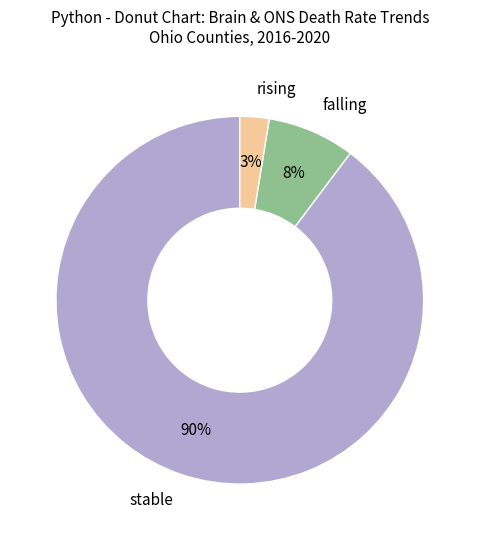

To the nearest percent, what is the combined percentage of rising and stable?

92%